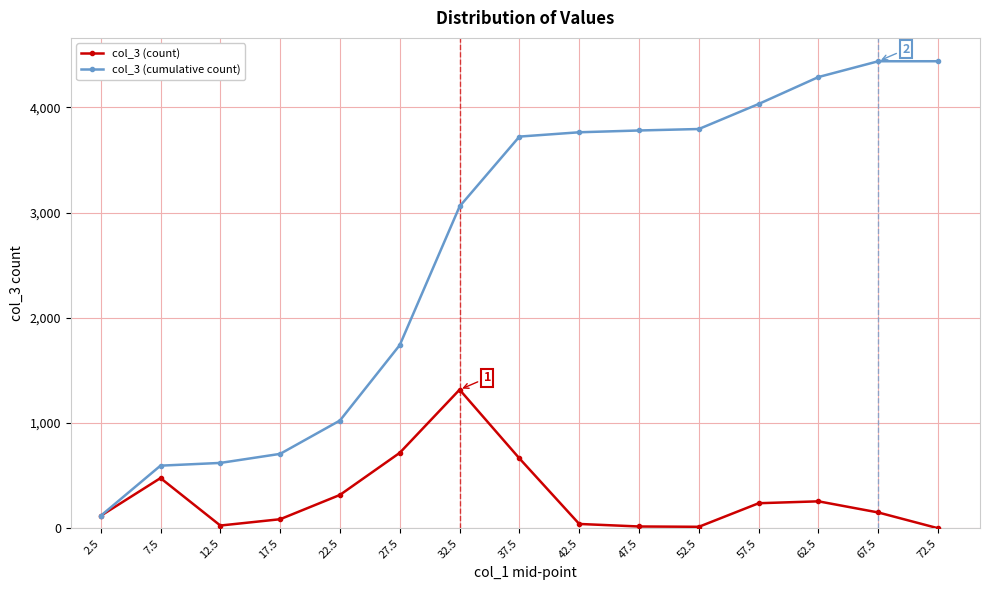

True or false: col_3 (count) has more than 1 interior local peaks.

True